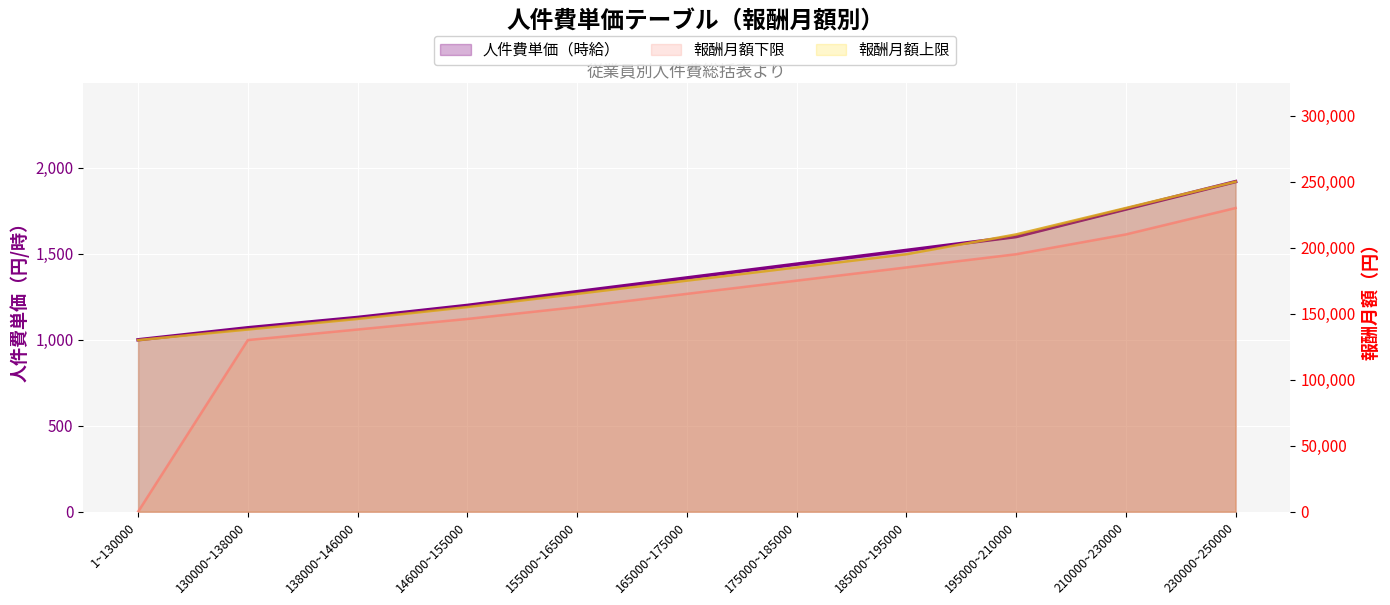

What is the total value across all series at 210000~230000?

441760